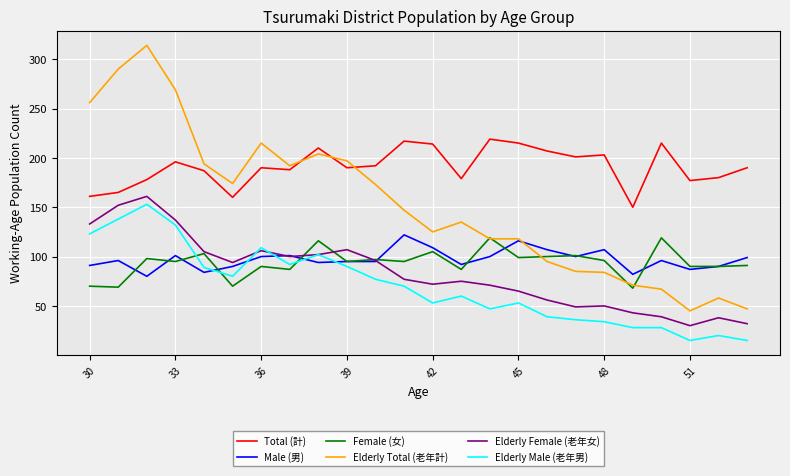

Which series has the largest range (max minus min)?

Elderly Total (老年計)